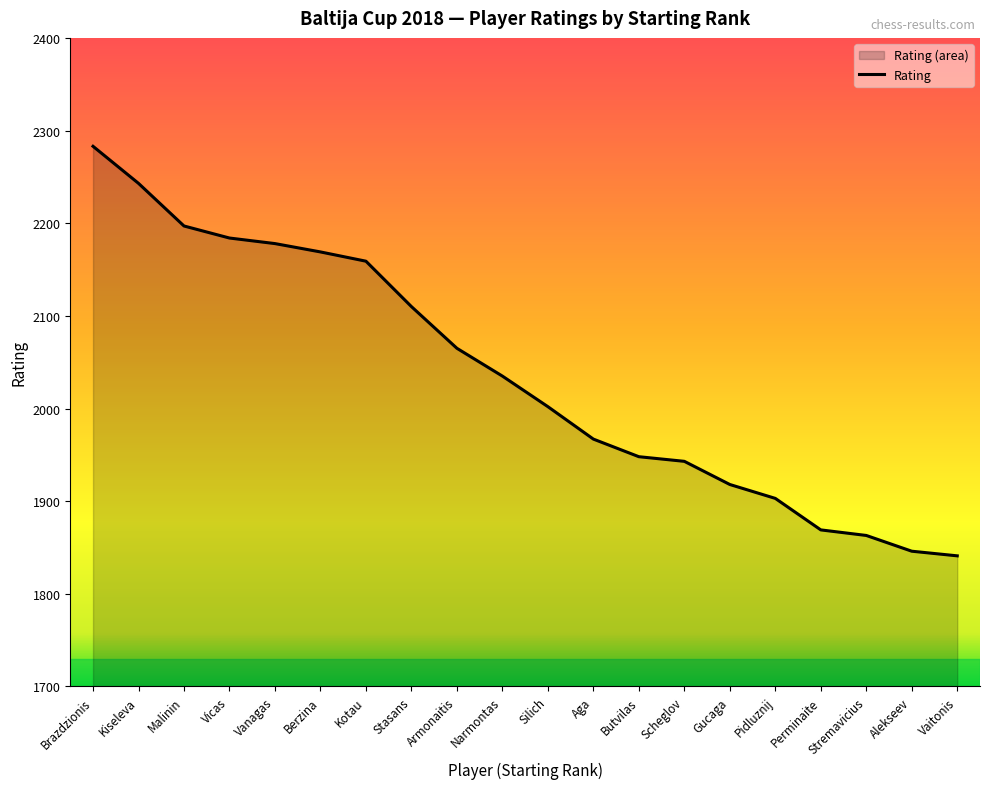

What is the change in value from Vicas to Aga?

-217